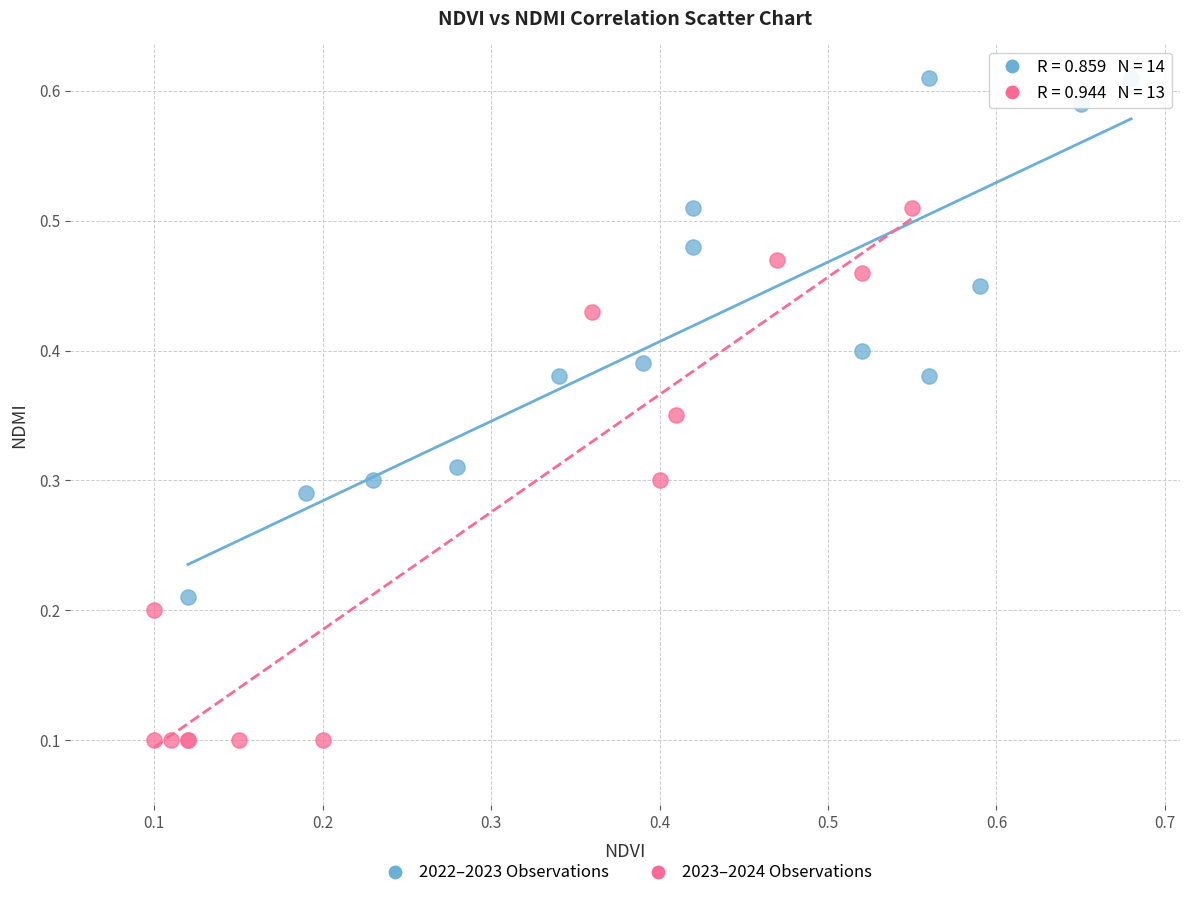

Which series contains the lowest Y value?

2023–2024 Observations